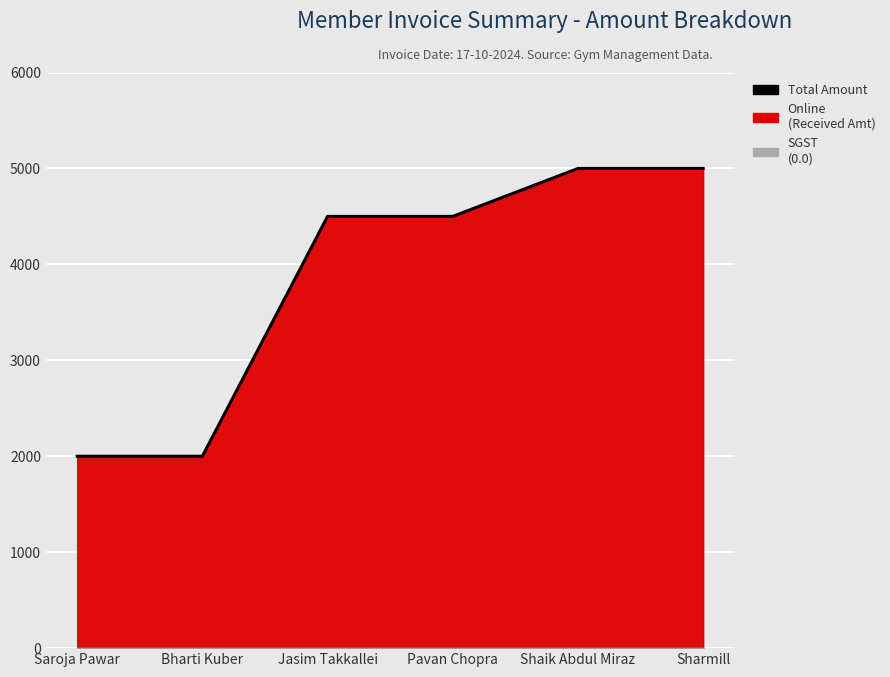

What is the change in value from Saroja Pawar to Pavan Chopra?

+2500